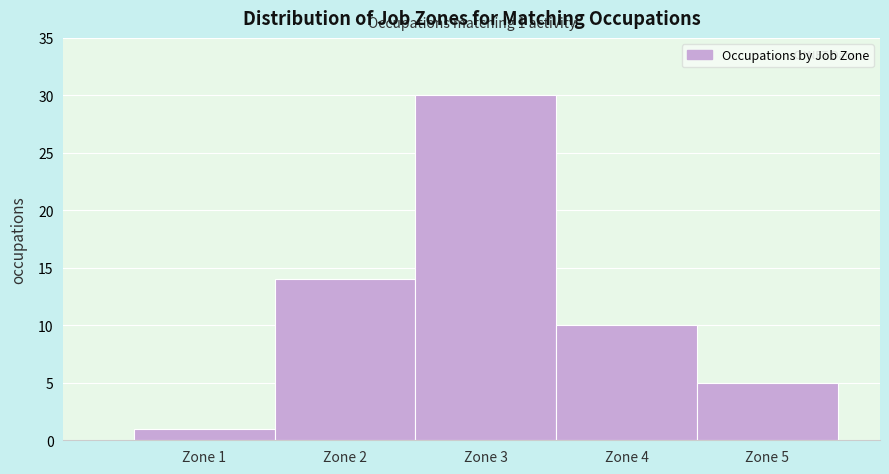

Over which range of the x-axis is the bar tallest?

2.5 to 3.5